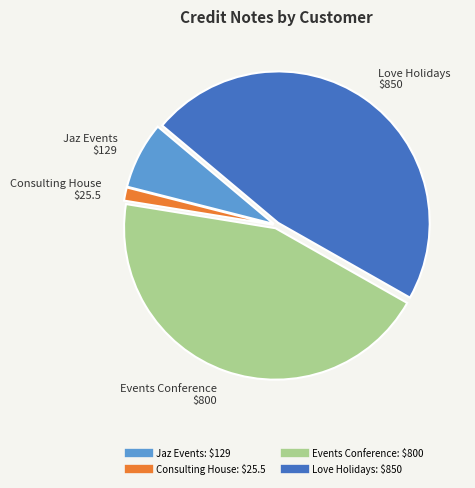

Does any single category account for the majority?

No